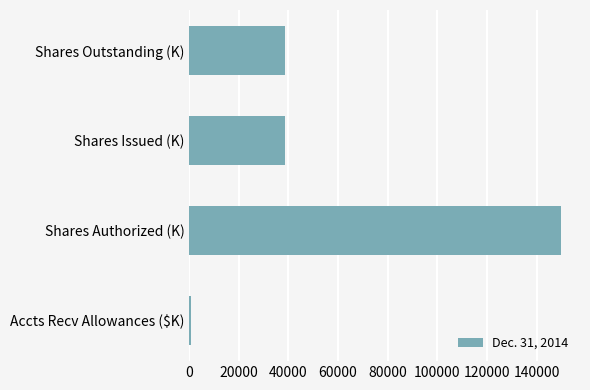

What is the sum of all values?

227830